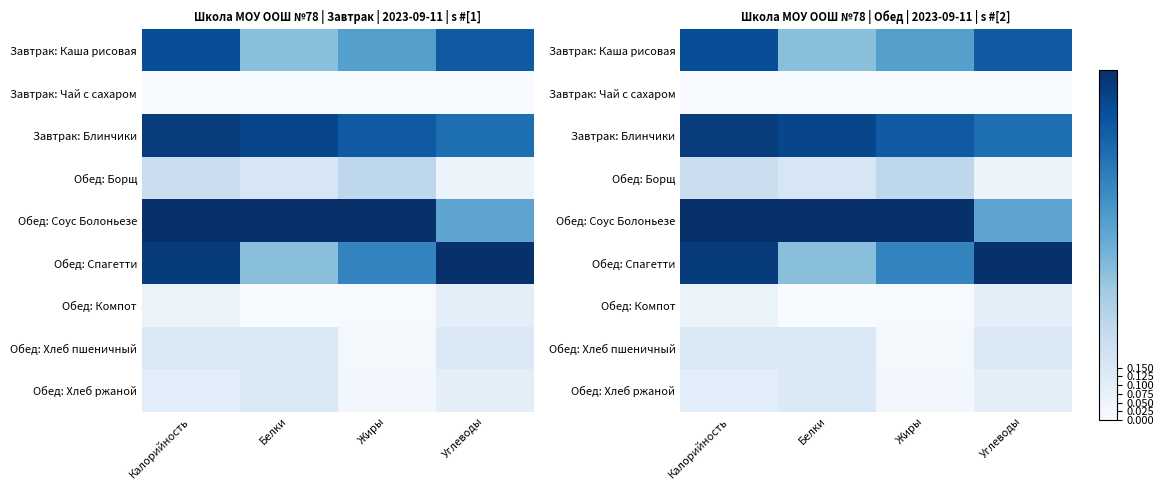

What is the difference between the maximum and second lowest values in the Обед: Спагетти series?

0.3